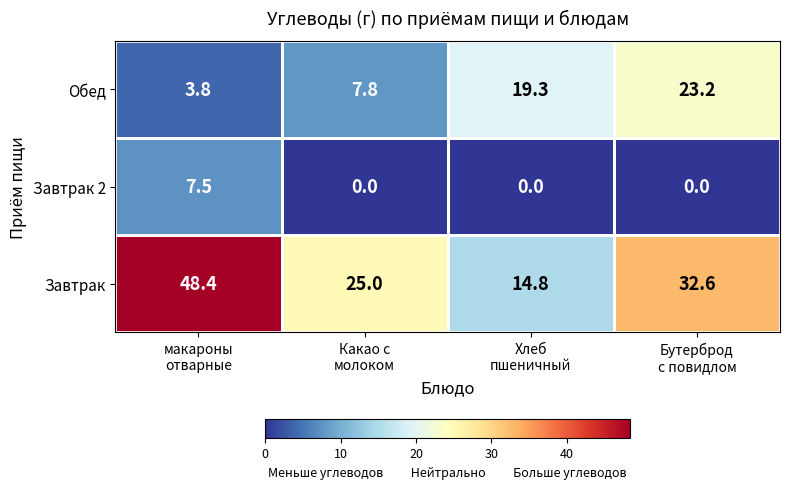

List the series in order of their peak value, highest first.

Завтрак, Обед, Завтрак 2